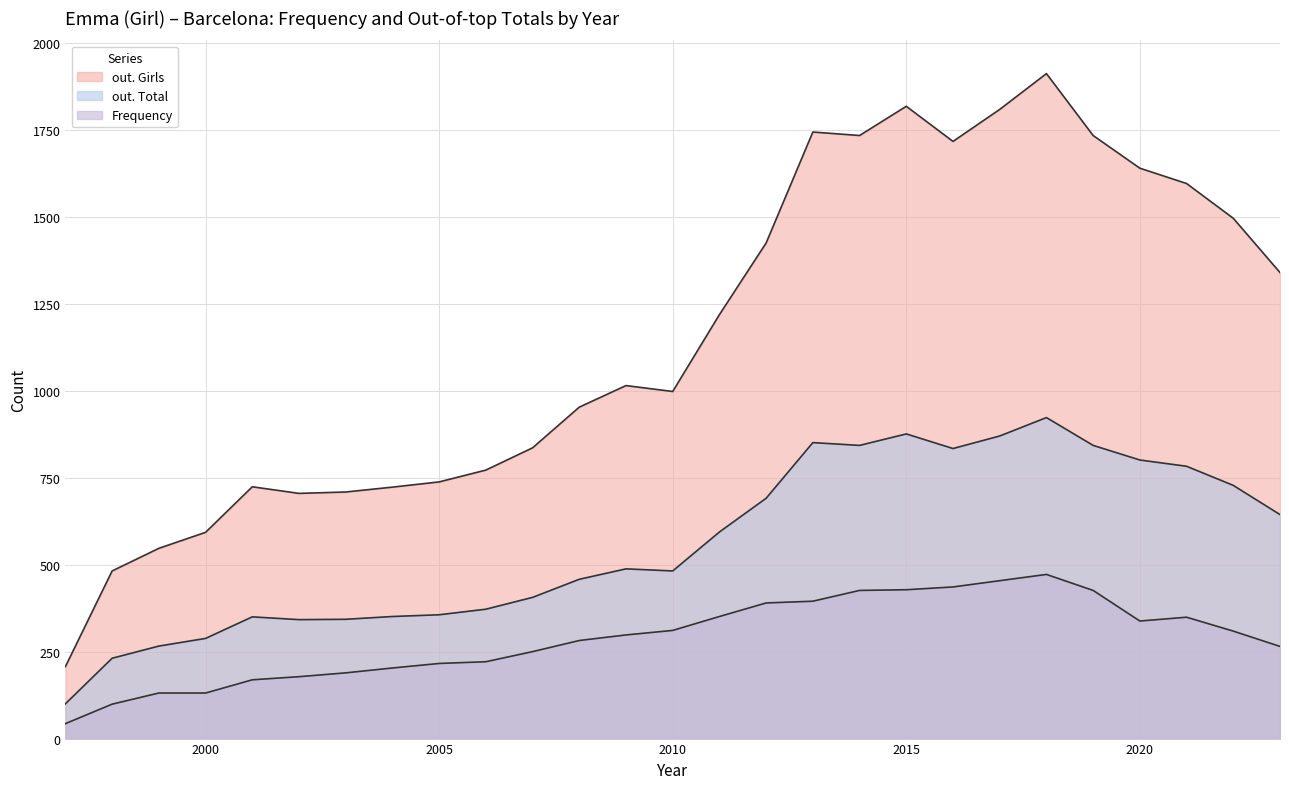

Which category has the lowest value across all series?

1997